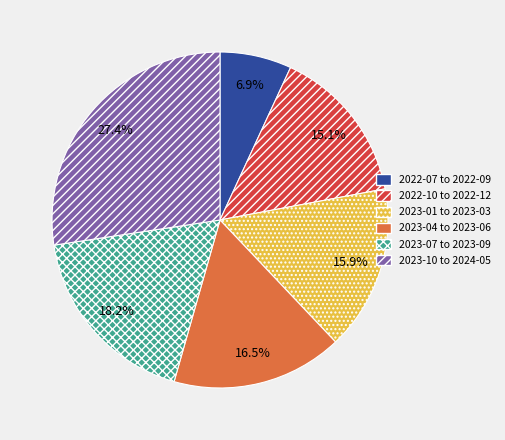

Between 2023-04 to 2023-06 and 2022-07 to 2022-09, which is larger?

2023-04 to 2023-06